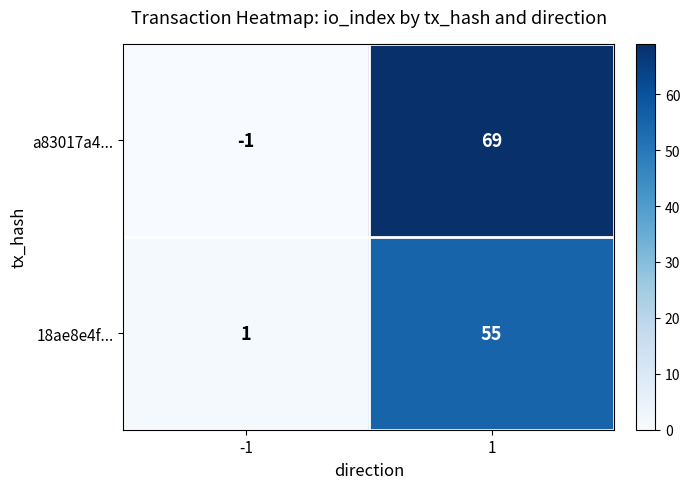

How many values in a83017a4... are above zero?

1